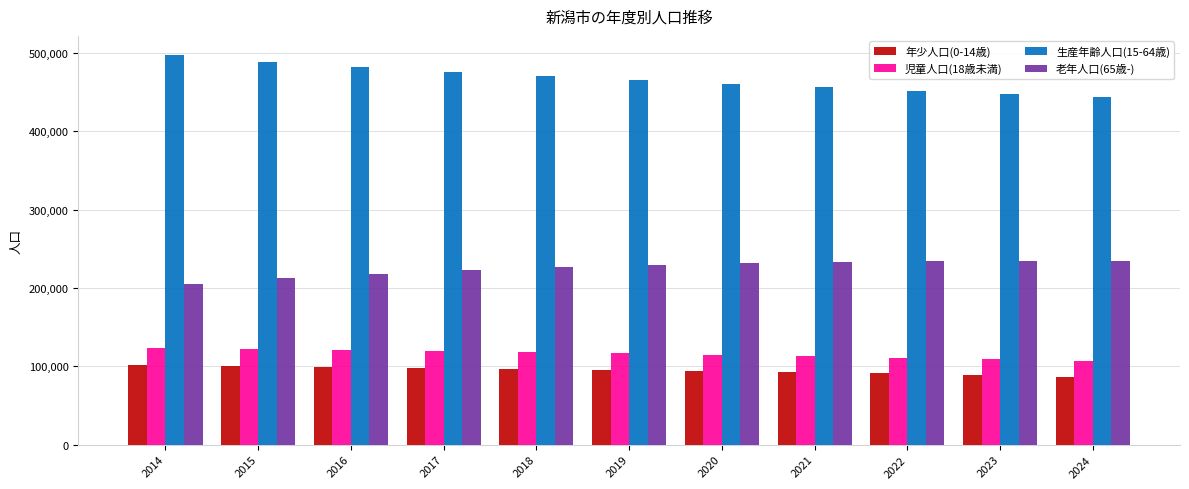

List the series in order of their peak value, highest first.

生産年齢人口(15-64歳), 老年人口(65歳-), 児童人口(18歳未満), 年少人口(0-14歳)